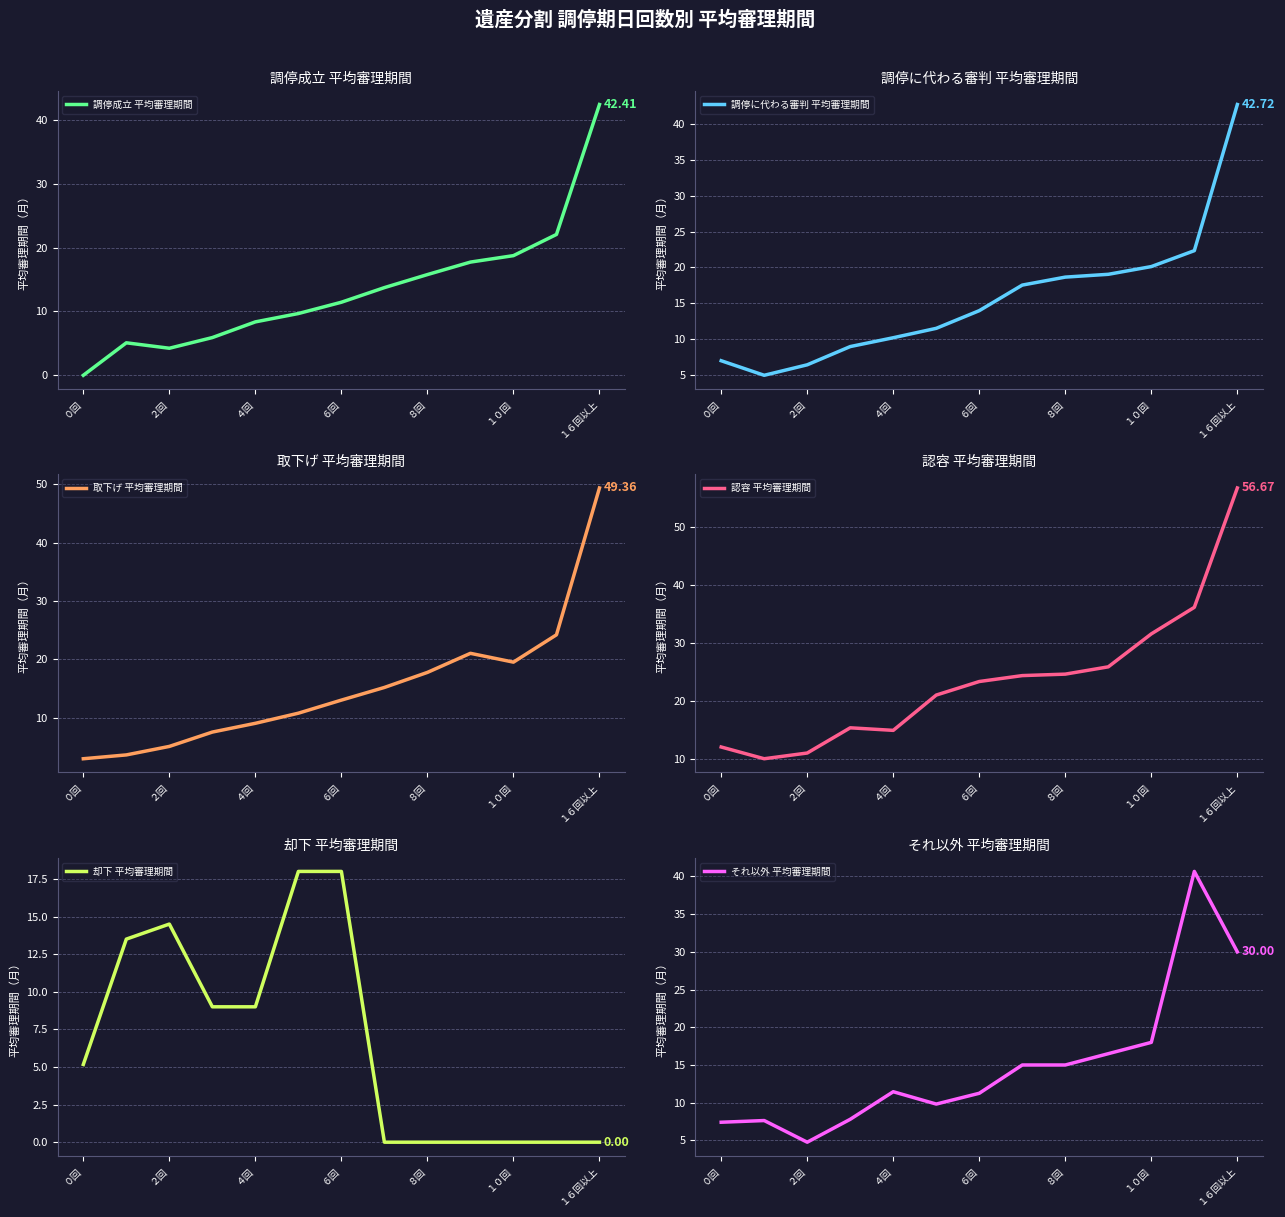

Which has a higher value, 11 or 10?

11